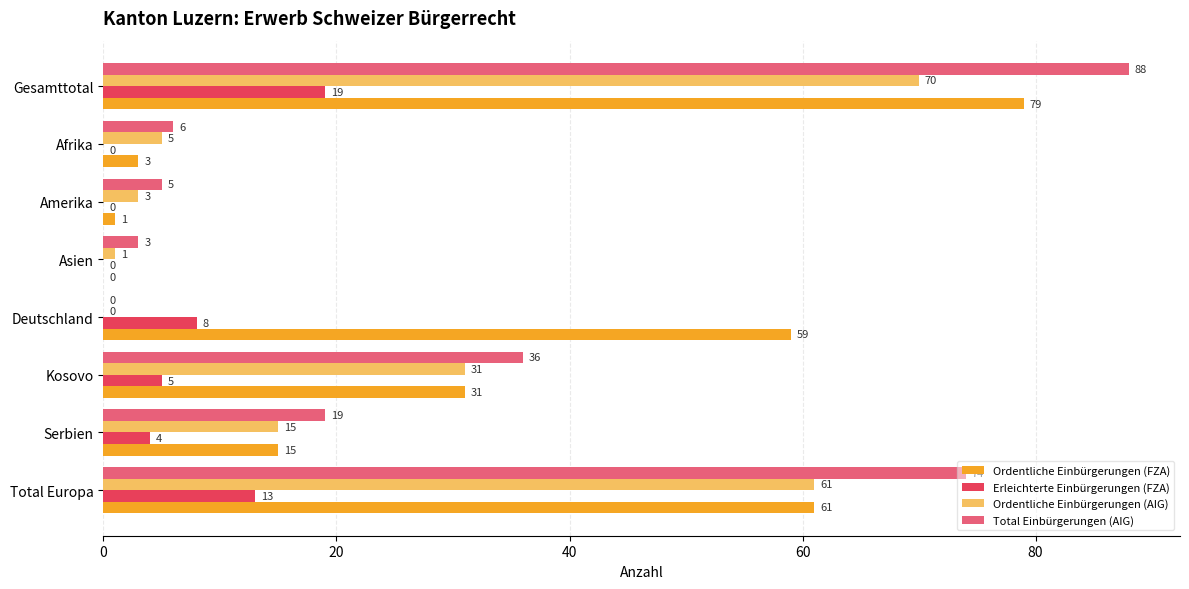

What is the sum of the Total Einbürgerungen (AIG) values at Deutschland and Serbien?

19